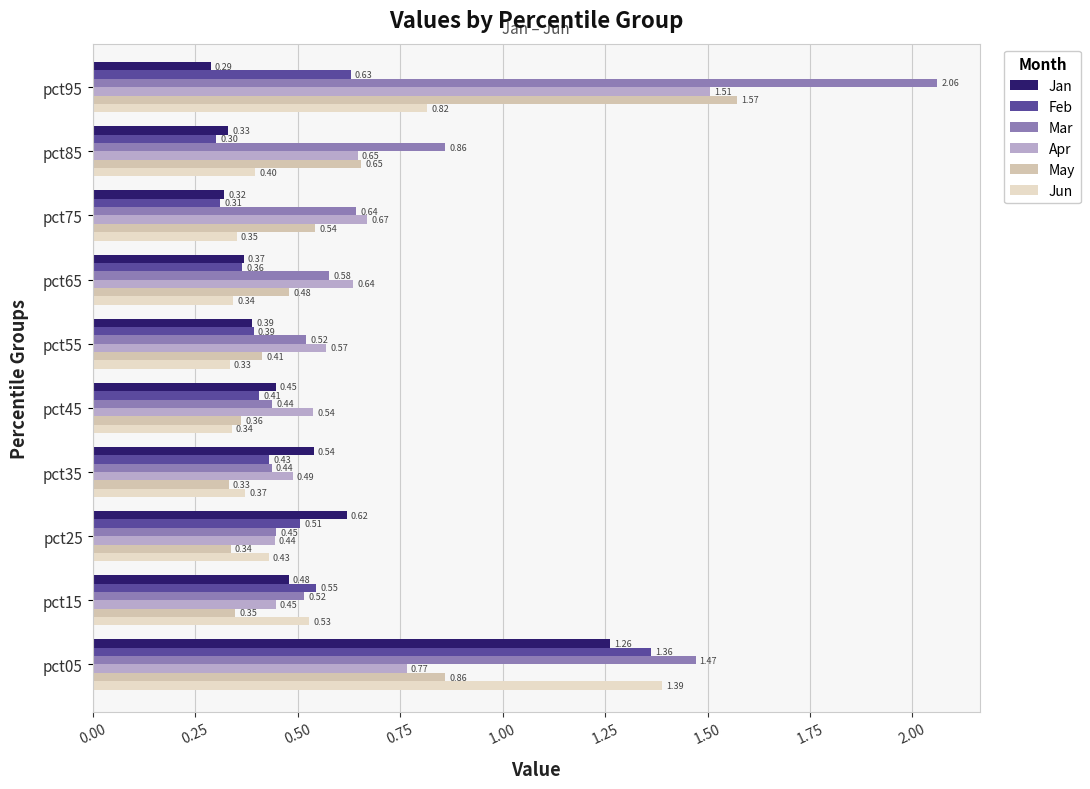

How many series are shown in this chart?

6